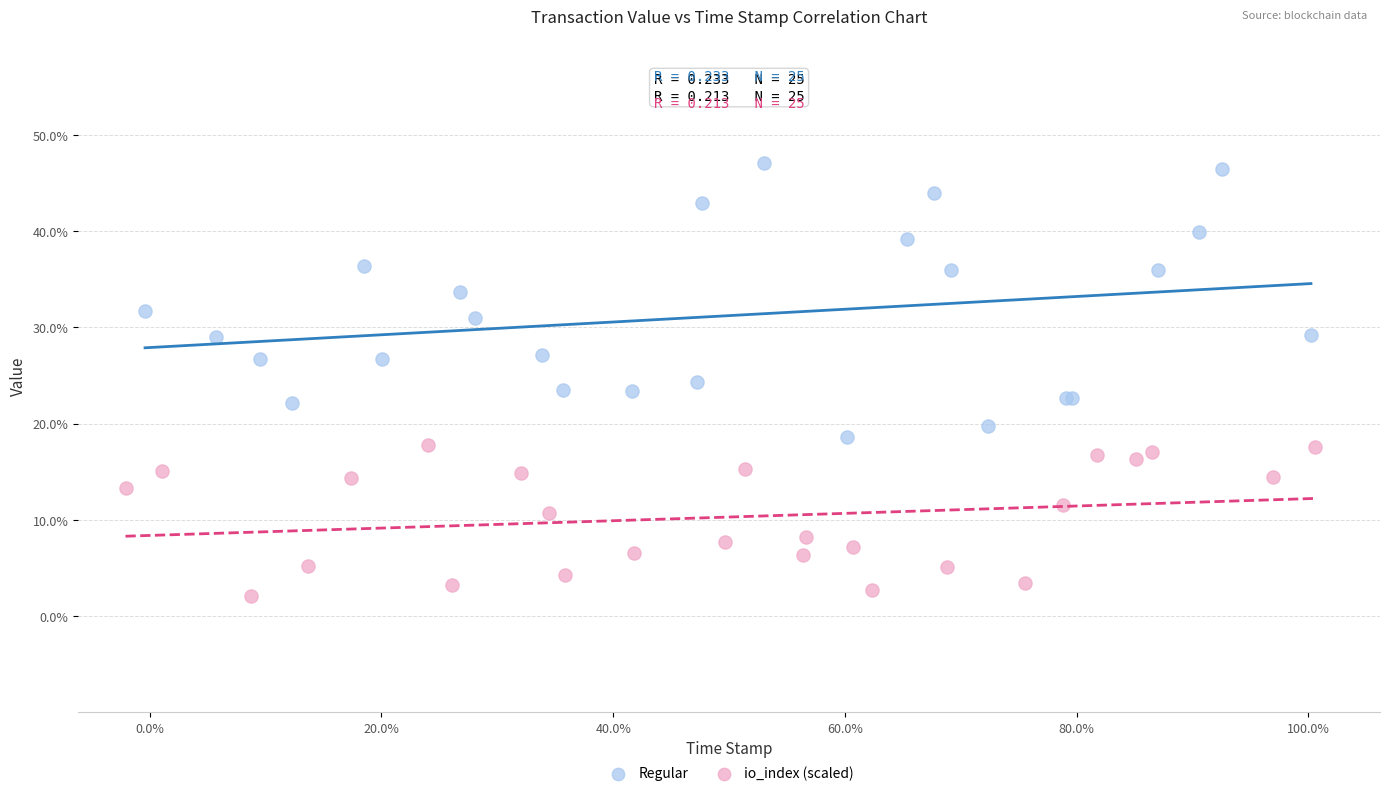

Which series has the largest Y range (max minus min)?

Regular